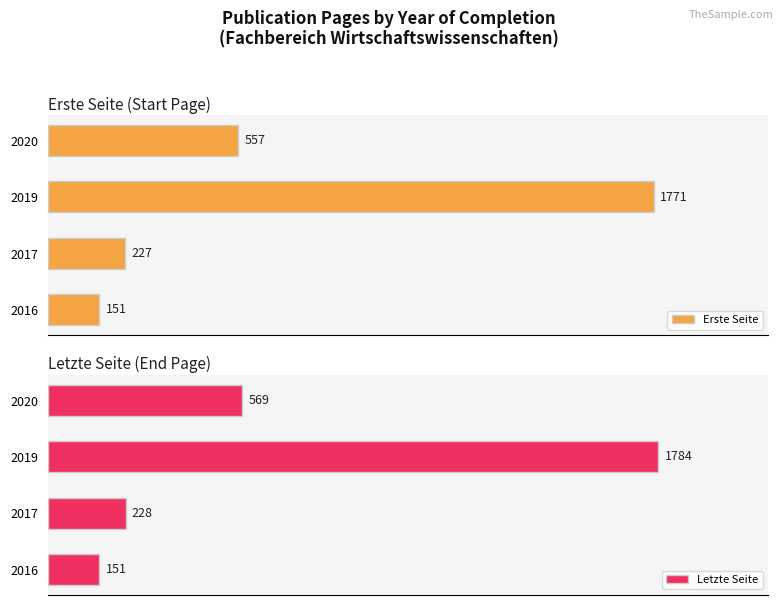

What is the average value of the Erste Seite series?

676